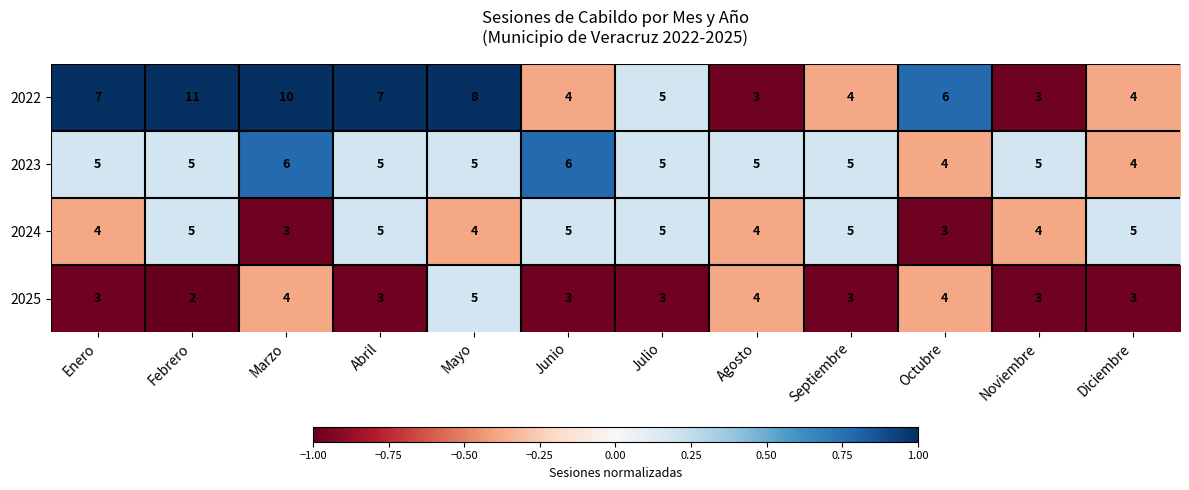

Is it true that 2025 equals 3 at Septiembre?

True